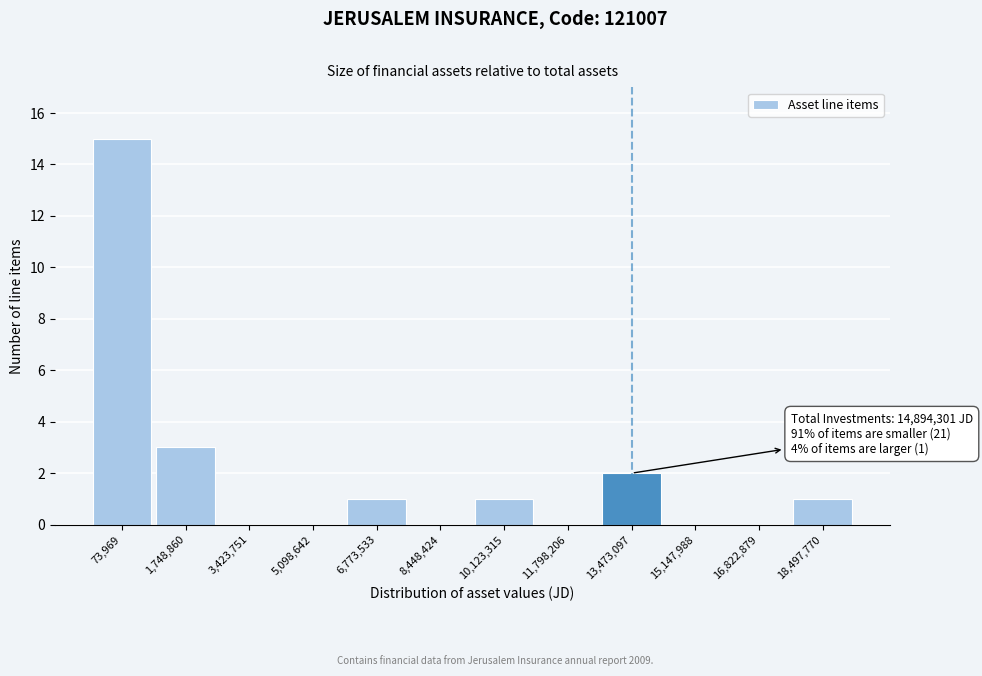

Reading left to right, transcribe all the data shown in this chart.

73,969=15	1,748,860=3	3,423,751=0	5,098,642=0	6,773,533=1	8,448,424=0	10,123,315=1	11,798,206=0	13,473,097=2	15,147,988=0	16,822,879=0	18,497,770=1